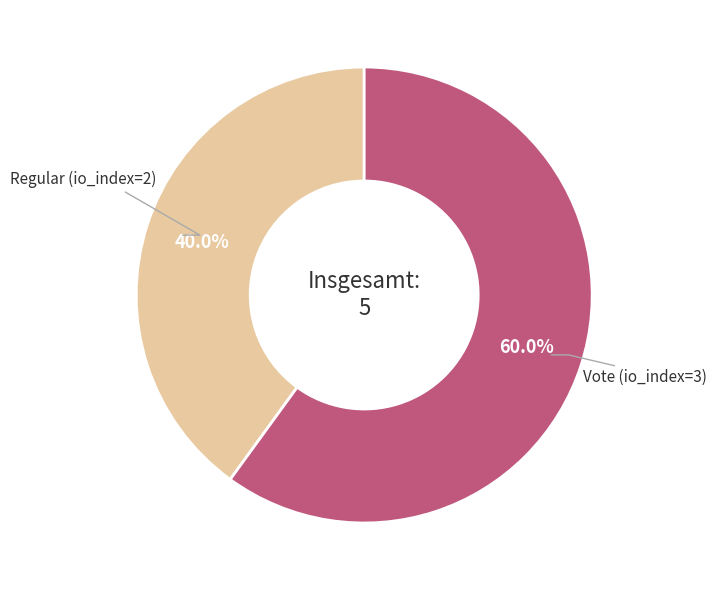

True or false: Vote (io_index=3) accounts for 60% of the total.

True